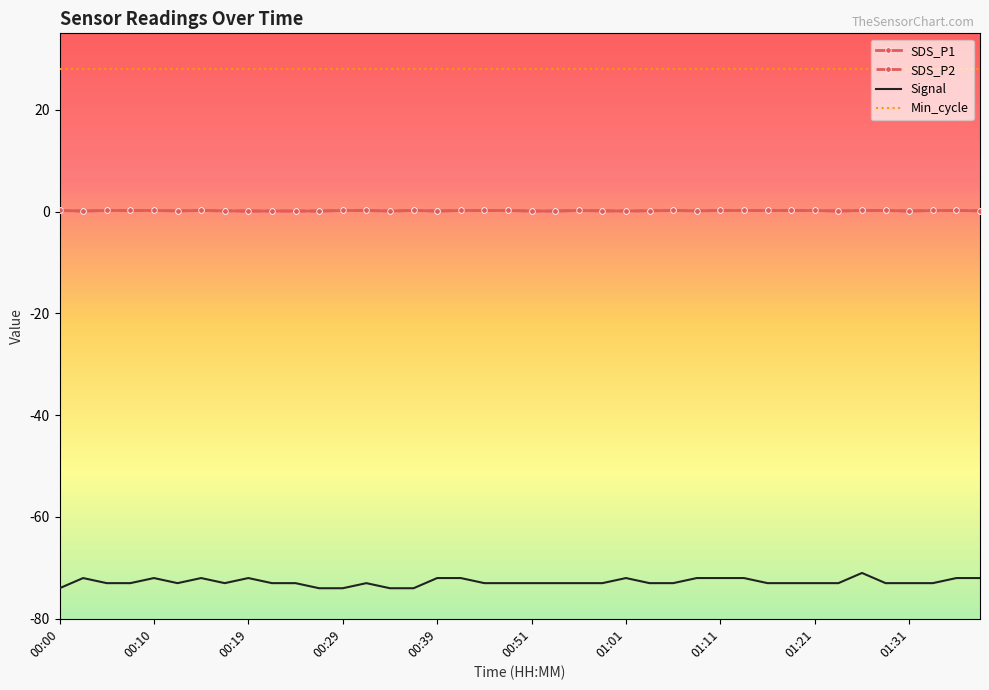

List the series in order of their peak value, highest first.

Min_cycle, SDS_P1, SDS_P2, Signal